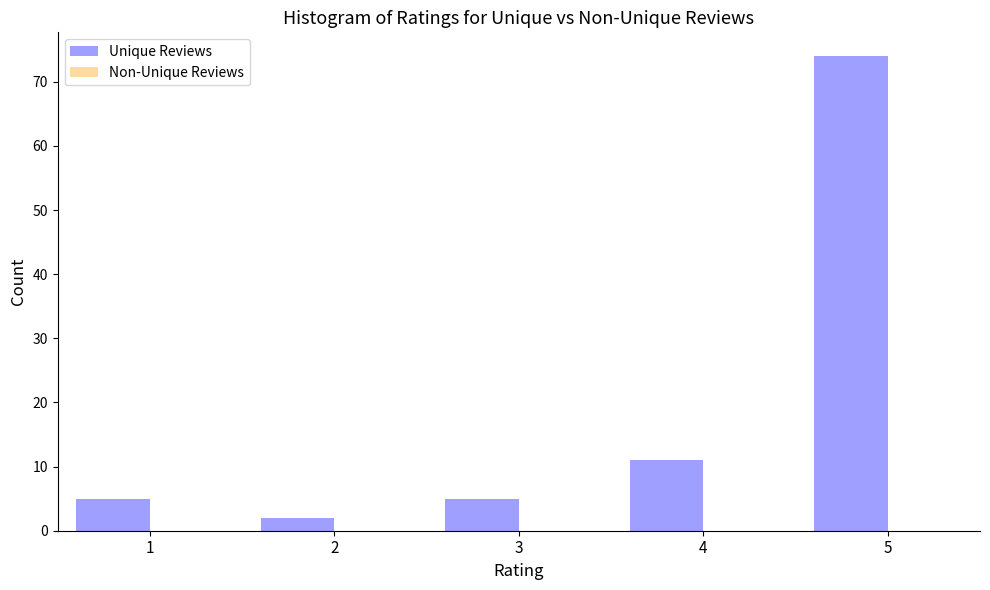

Reading right to left, list all the values displayed in this chart.

74	11	5	2	5